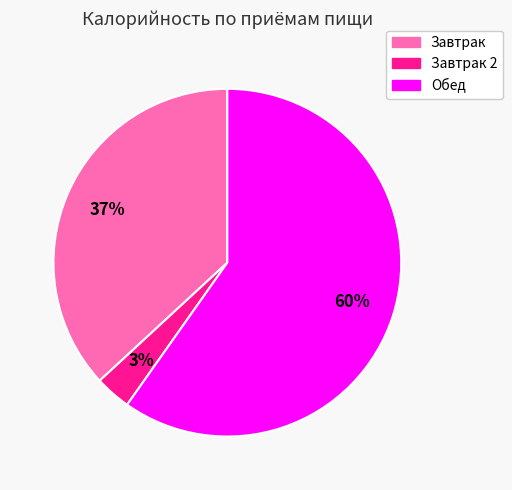

Is there any slice that represents more than half of the pie?

Yes